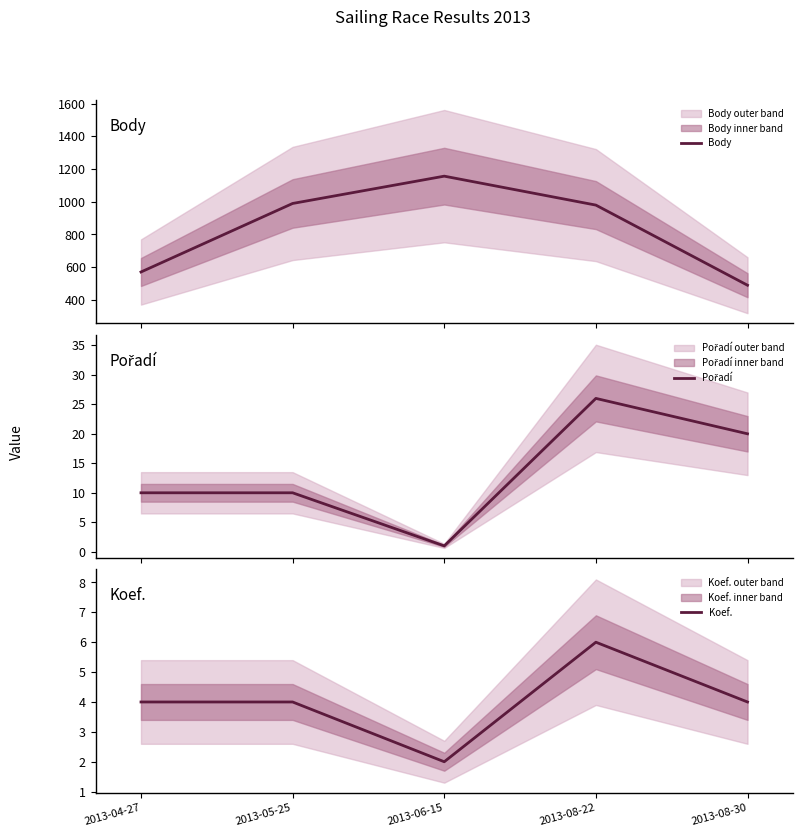

Count the number of data series in this chart.

3